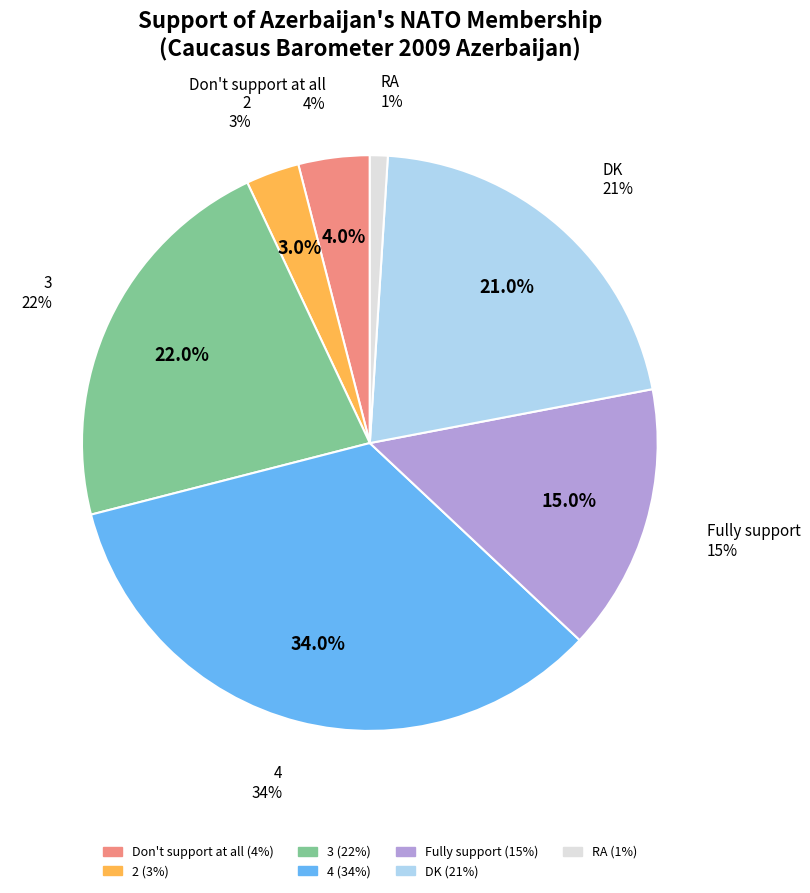

What percentage is NOT represented by DK?

79.0%